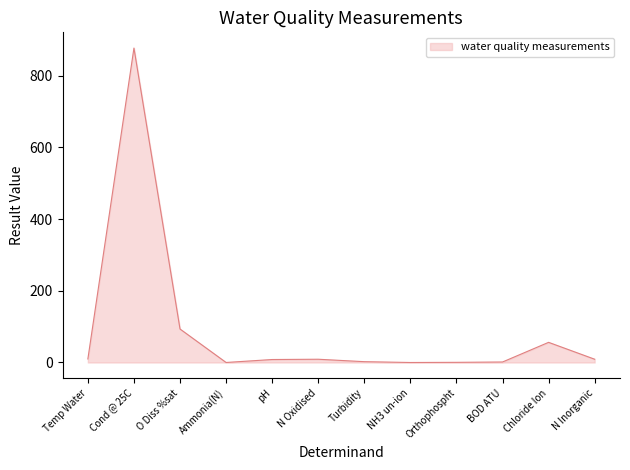

What is the approximate value at Turbidity?

2.3